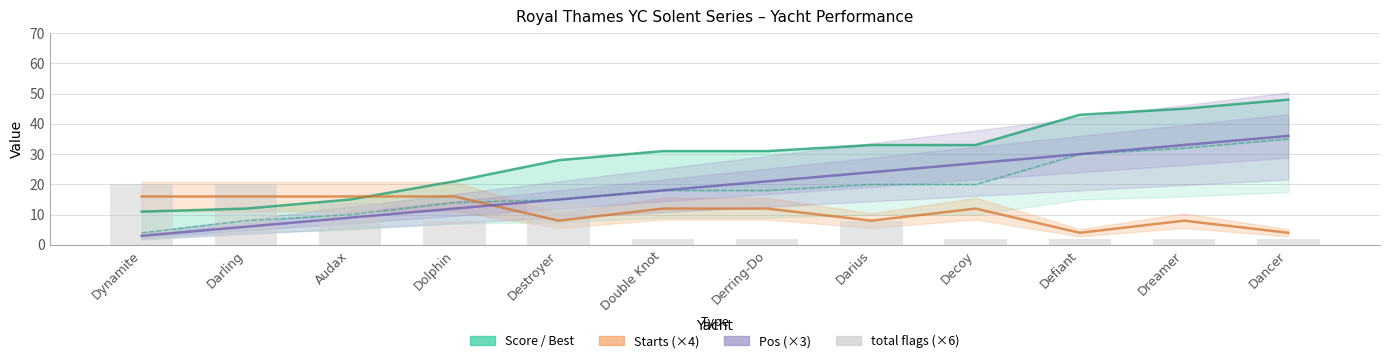

Which category has the lowest value across all series?

Double Knot